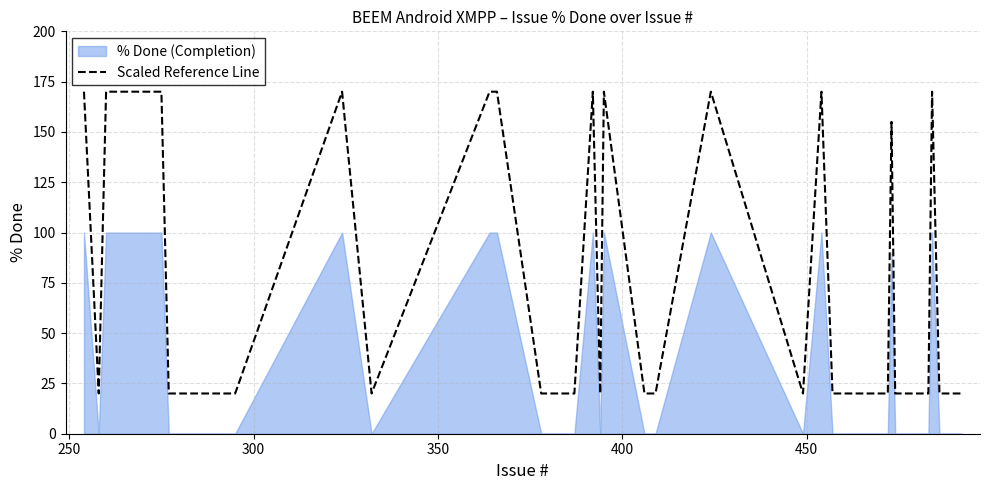

What is the maximum value for Scaled Reference Line?

170